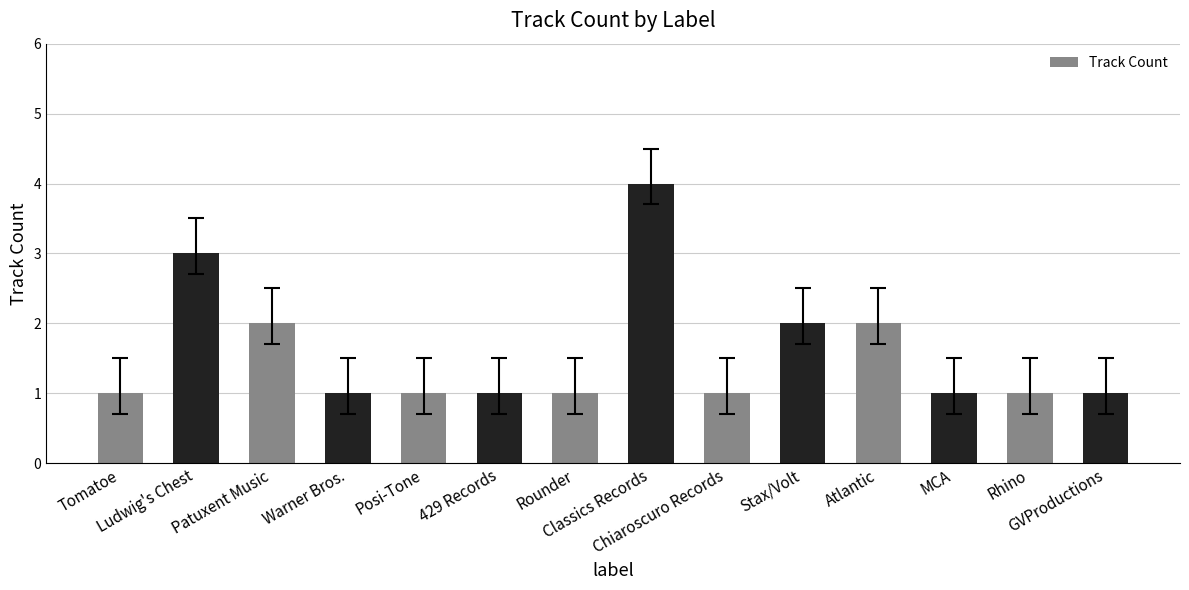

Approximately how many times larger is the value at 429 Records compared to GVProductions?

1.0